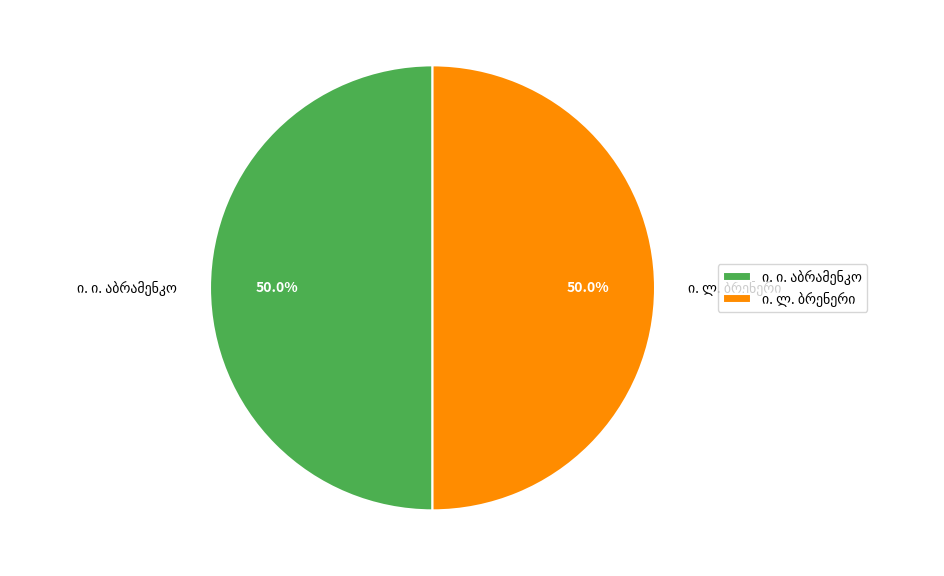

Which slice represents more than half of the pie?

ი. ლ. ბრენერი